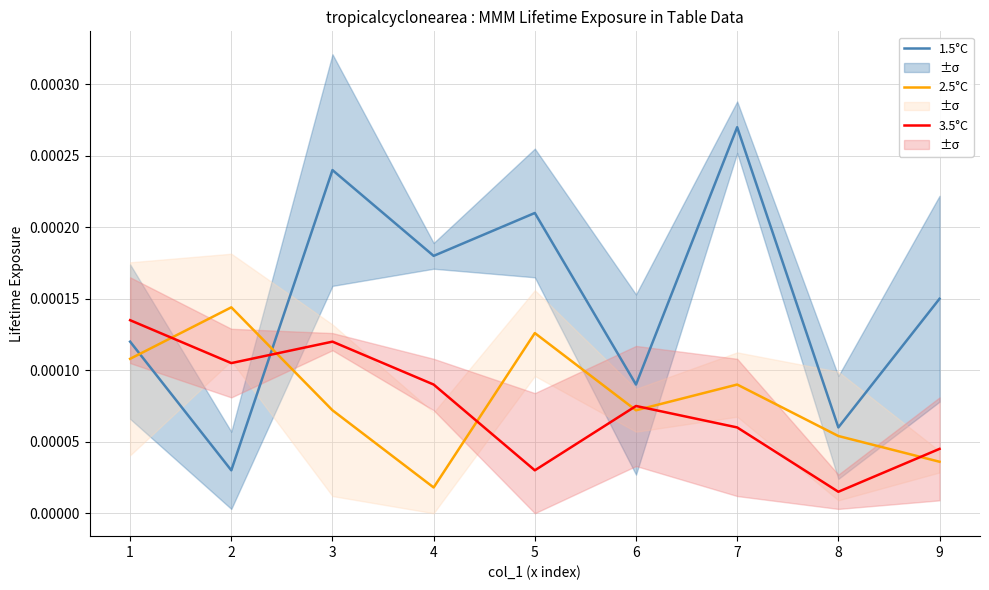

Where is 3.5°C nearest to the value 0?

8